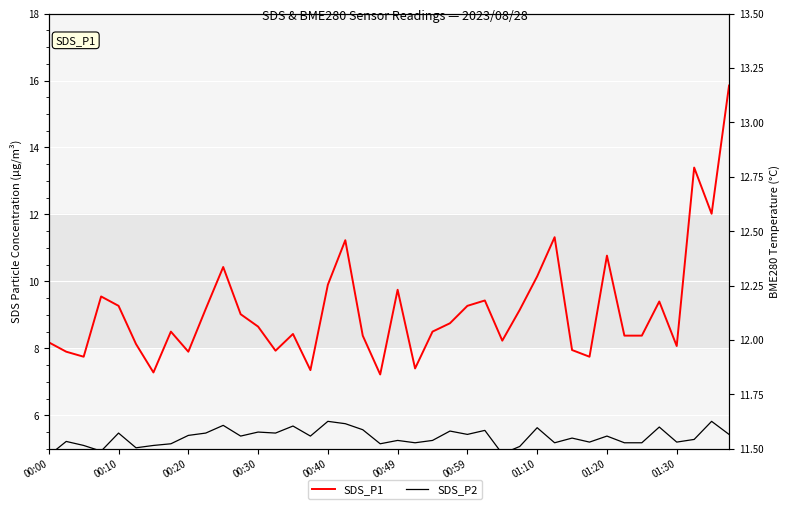

Rank the series by their average value, from highest to lowest.

SDS_P1, SDS_P2